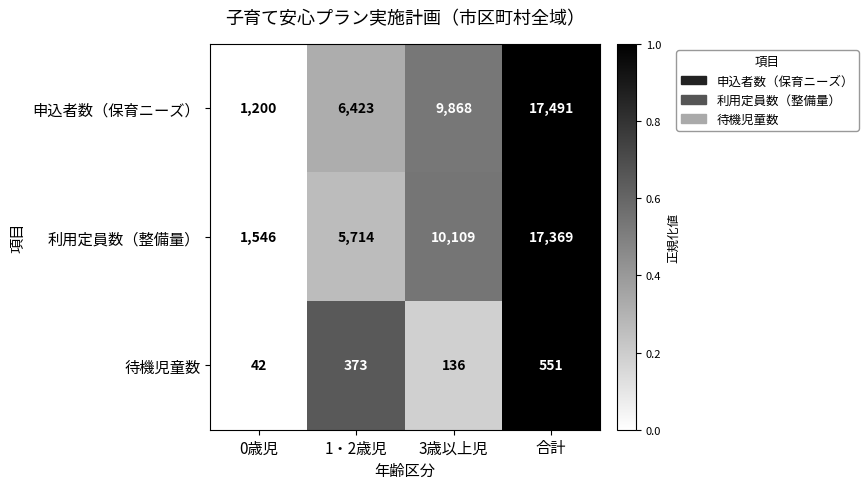

Reading left to right, transcribe all the data shown in this chart.

申込者数（保育ニーズ）: 1200	6423	9868	17491
利用定員数（整備量）: 1546	5714	10109	17369
待機児童数: 42	373	136	551